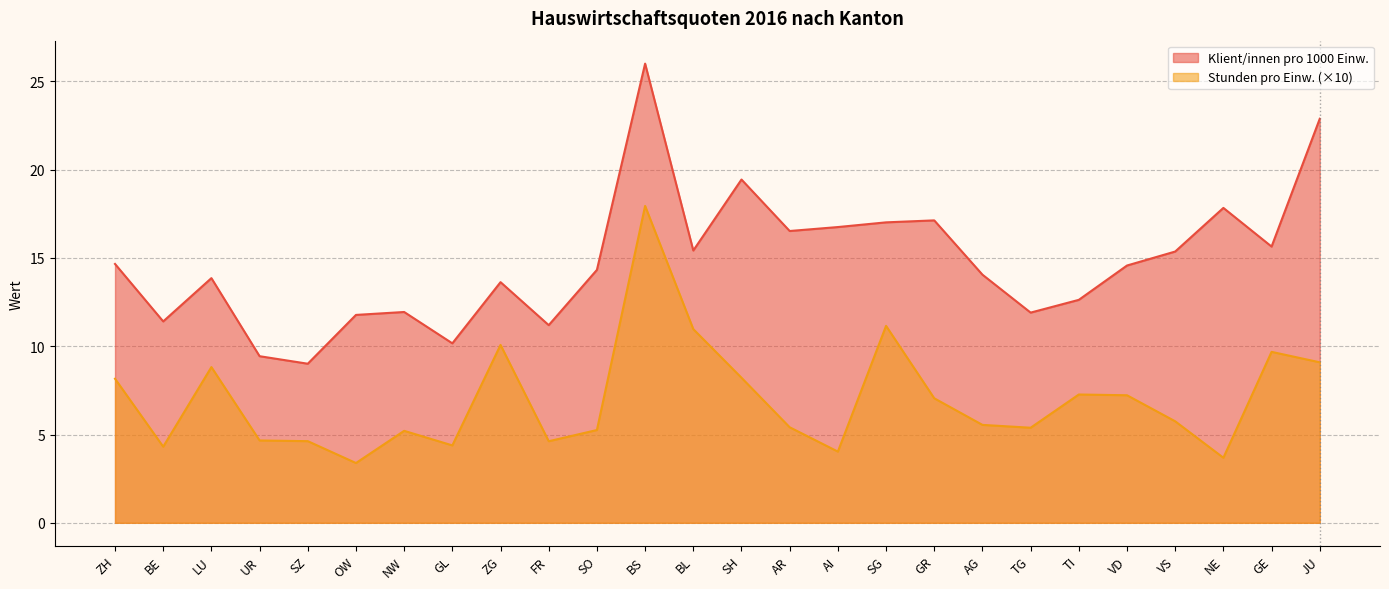

Reading left to right, what are all the values shown in this chart?

Hauswirtschaft-Klient/innen pro 1000 Einw.: ZH=14.7	BE=11.4	LU=13.9	UR=9.4	SZ=9.0	OW=11.8	NW=11.9	GL=10.2	ZG=13.6	FR=11.2	SO=14.3	BS=26.0	BL=15.4	SH=19.4	AR=16.5	AI=16.7	SG=17.0	GR=17.1	AG=14.1	TG=11.9	TI=12.6	VD=14.6	VS=15.4	NE=17.8	GE=15.6	JU=22.9
Stunden pro Einwohner/in: ZH=8.2	BE=4.3	LU=8.8	UR=4.7	SZ=4.6	OW=3.4	NW=5.2	GL=4.4	ZG=10.1	FR=4.6	SO=5.3	BS=17.9	BL=11.0	SH=8.2	AR=5.4	AI=4.0	SG=11.2	GR=7.1	AG=5.5	TG=5.4	TI=7.3	VD=7.2	VS=5.7	NE=3.7	GE=9.7	JU=9.1